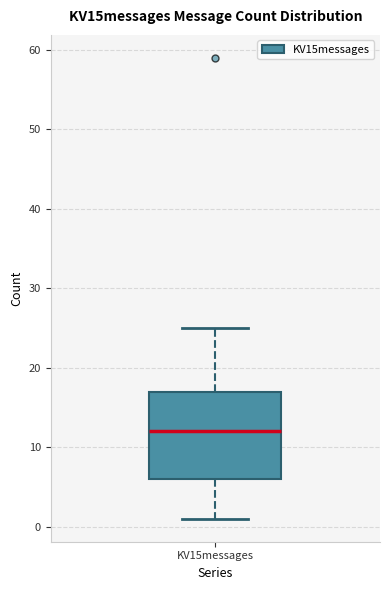

Where does the median line of the box for KV15messages sit on the y-axis? The values are not printed on the chart, so give them approximately, as read against the axis.

12